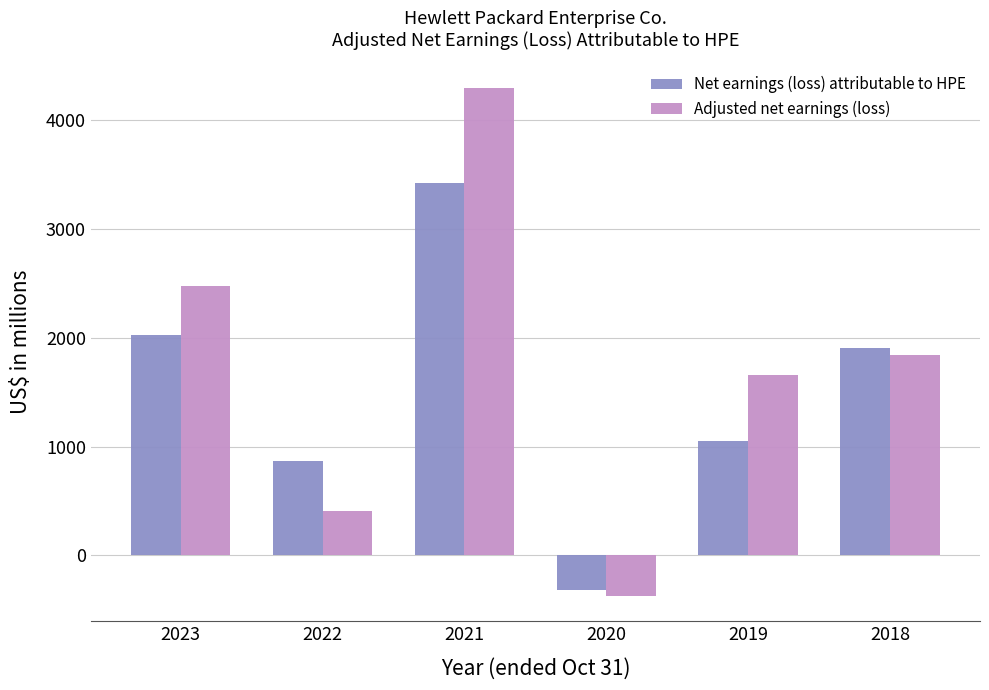

Which series has the widest spread of values?

Adjusted net earnings (loss)